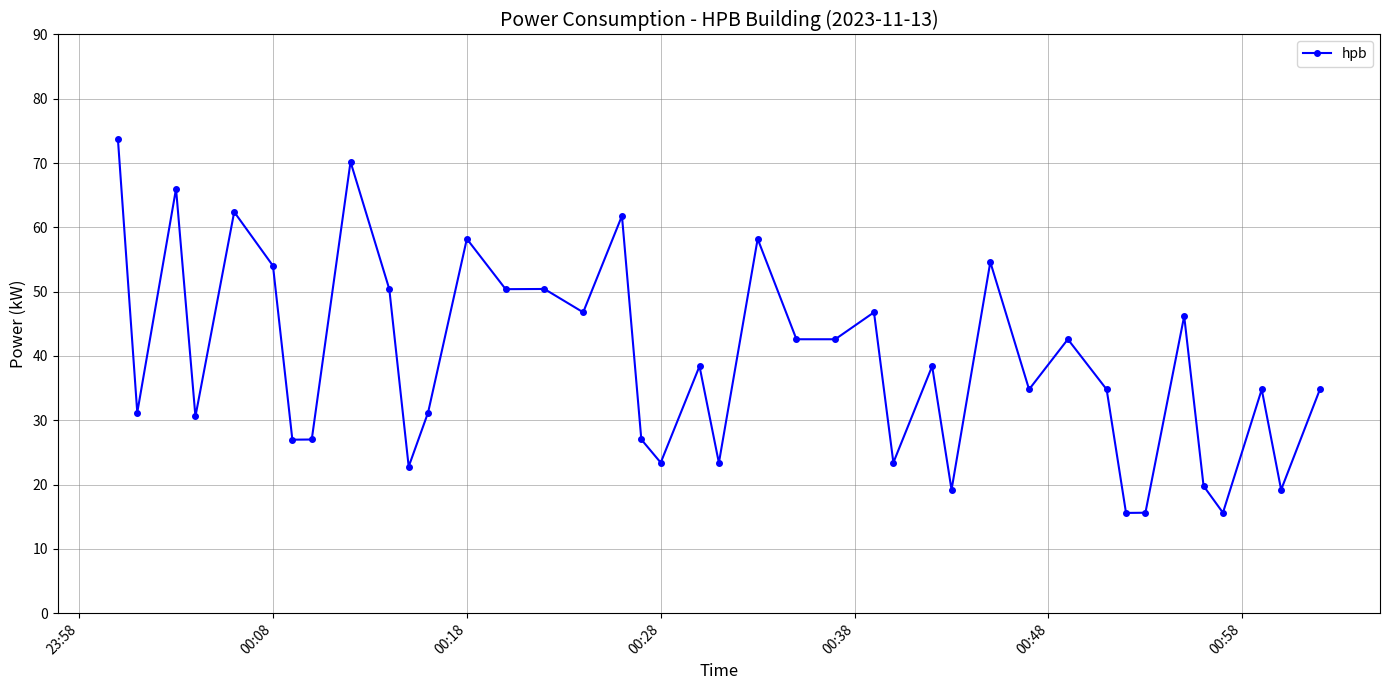

What is the difference between the second highest and second lowest values?

54.6